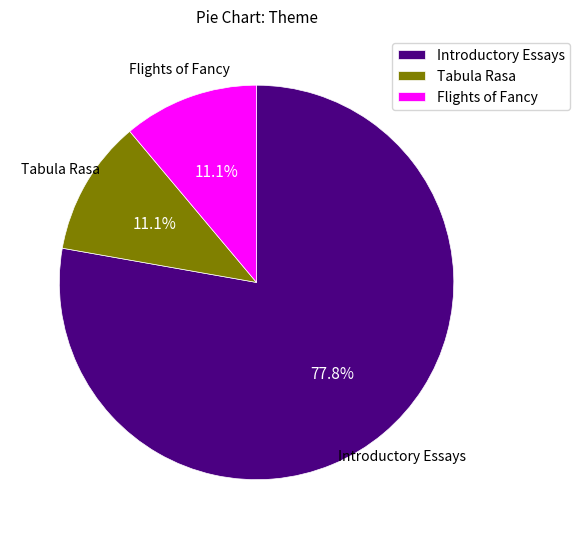

Is the sum of Flights of Fancy and Tabula Rasa greater than half?

No